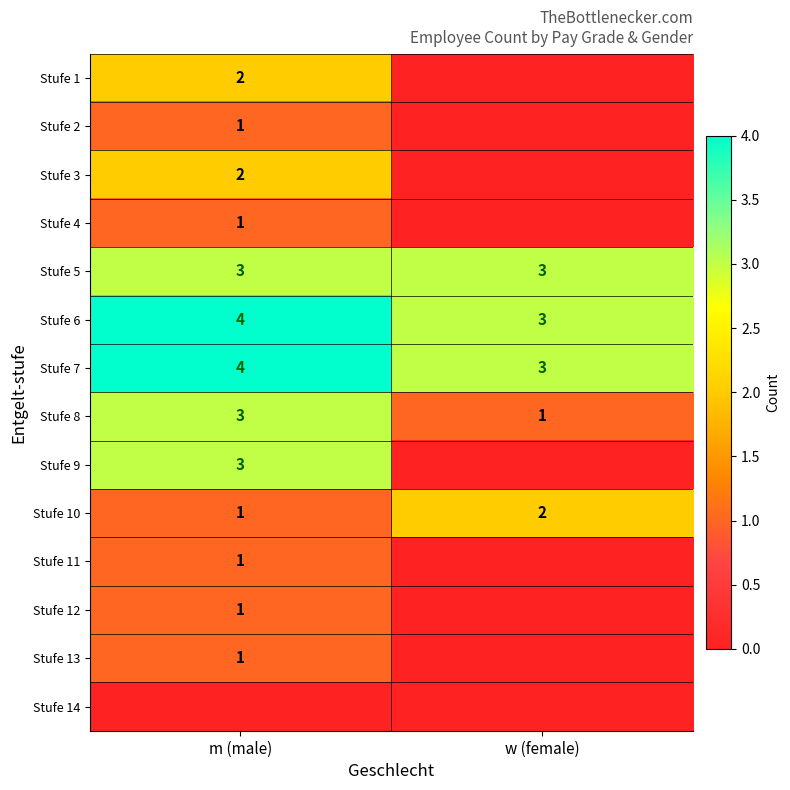

Count the number of data series in this chart.

14